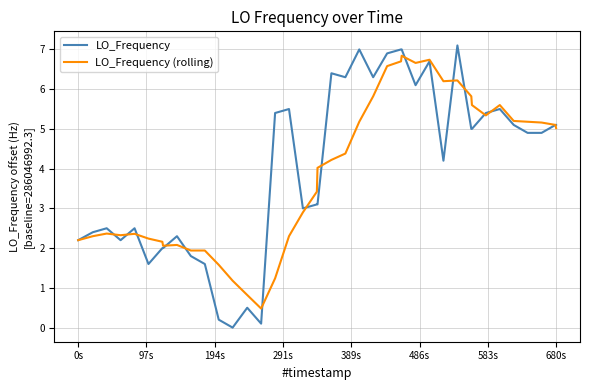

What is the lowest value of the LO_Frequency (rolling) series?

0.5